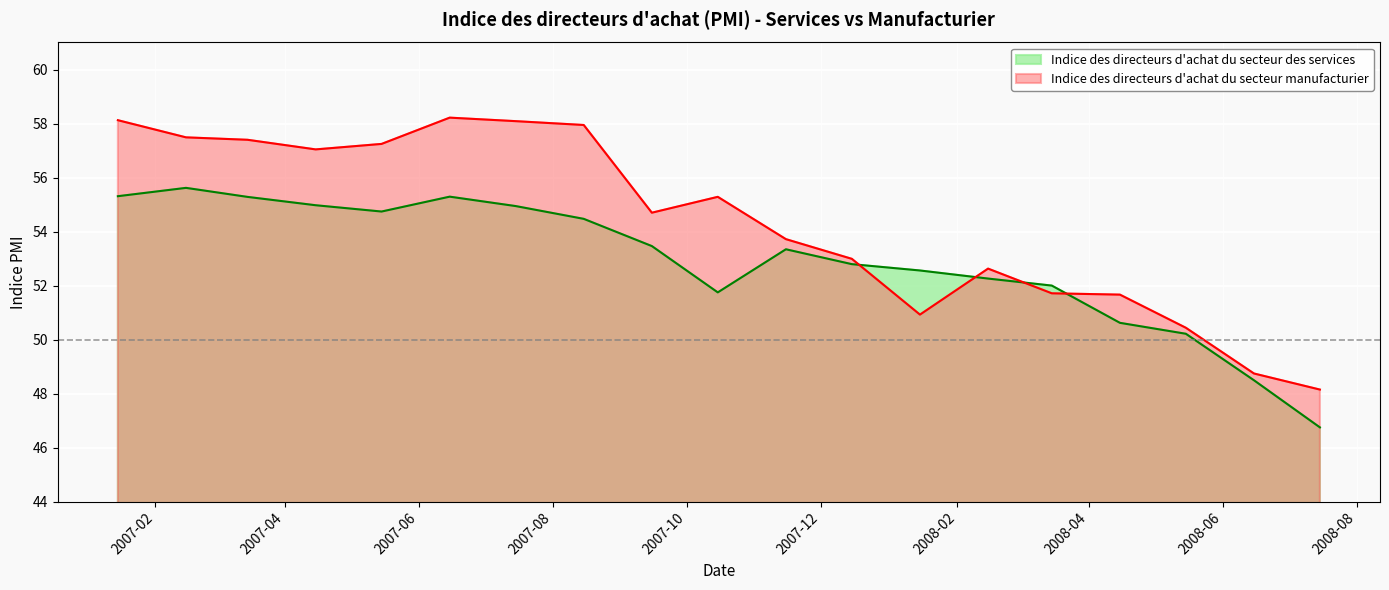

How many categories are shown in the chart?

19